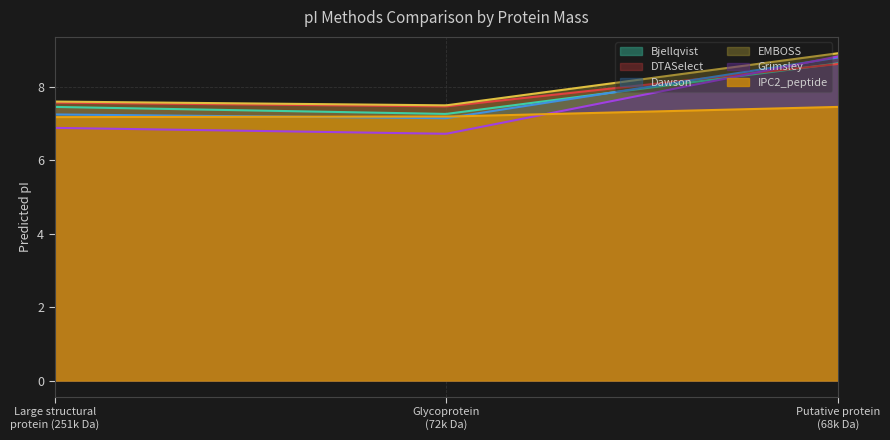

What is the highest value of the Dawson series?

8.8